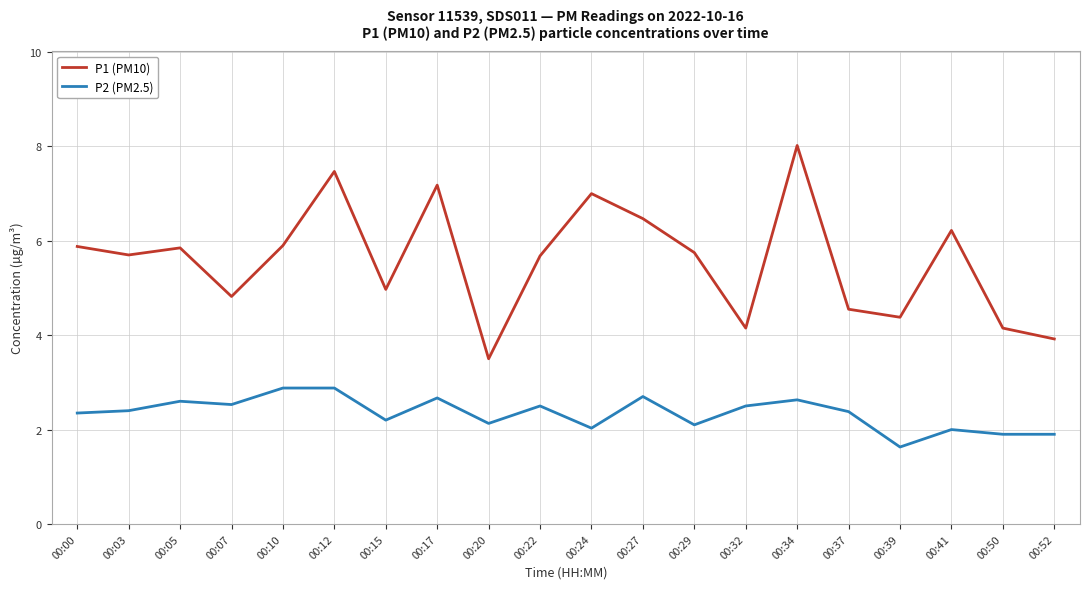

Is the value of P1 (PM10) at 00:15 greater than the value of P2 (PM2.5) at 00:50?

Yes